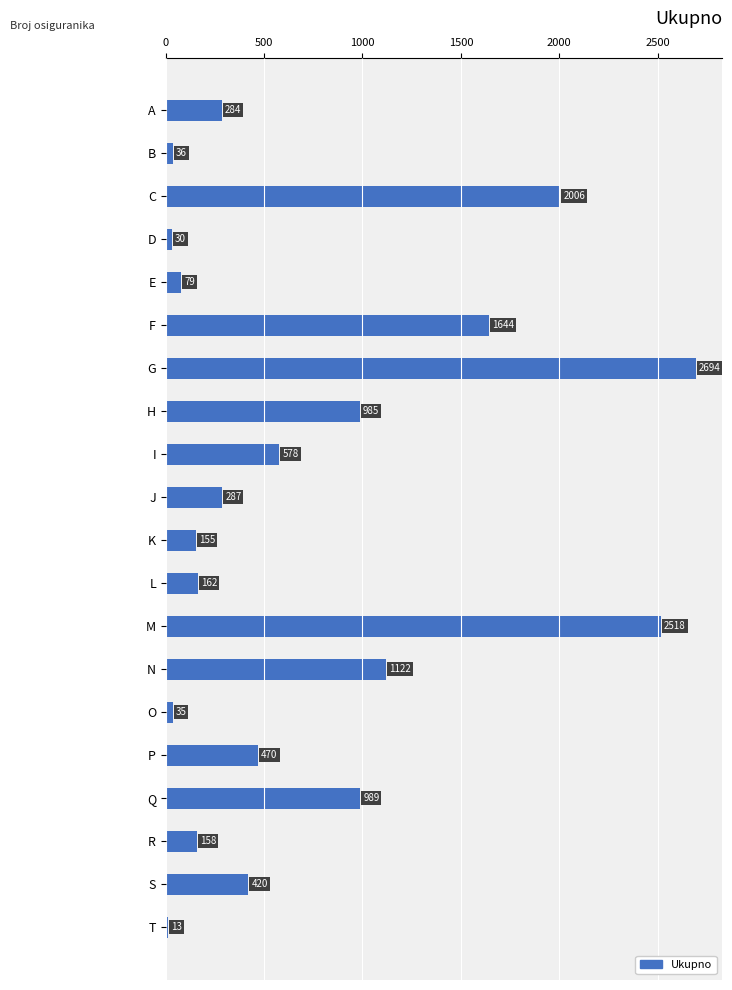

Is it true that the value at C is 3112?

False